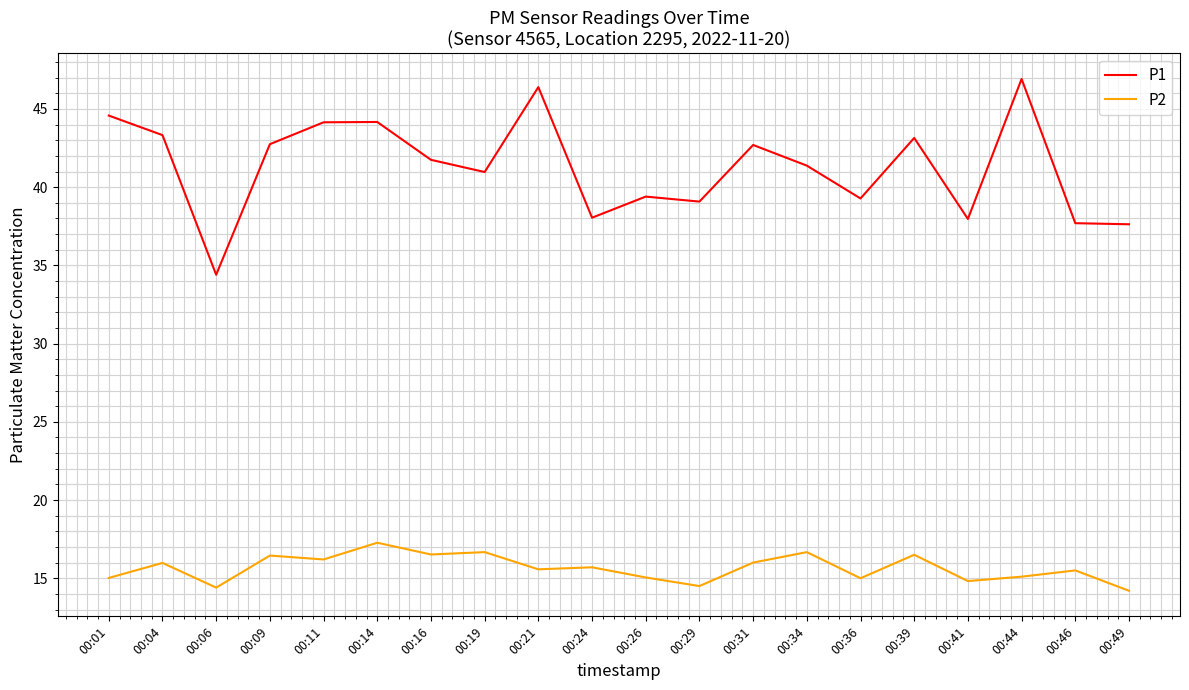

What value does the P2 series have at 00:34?

16.7